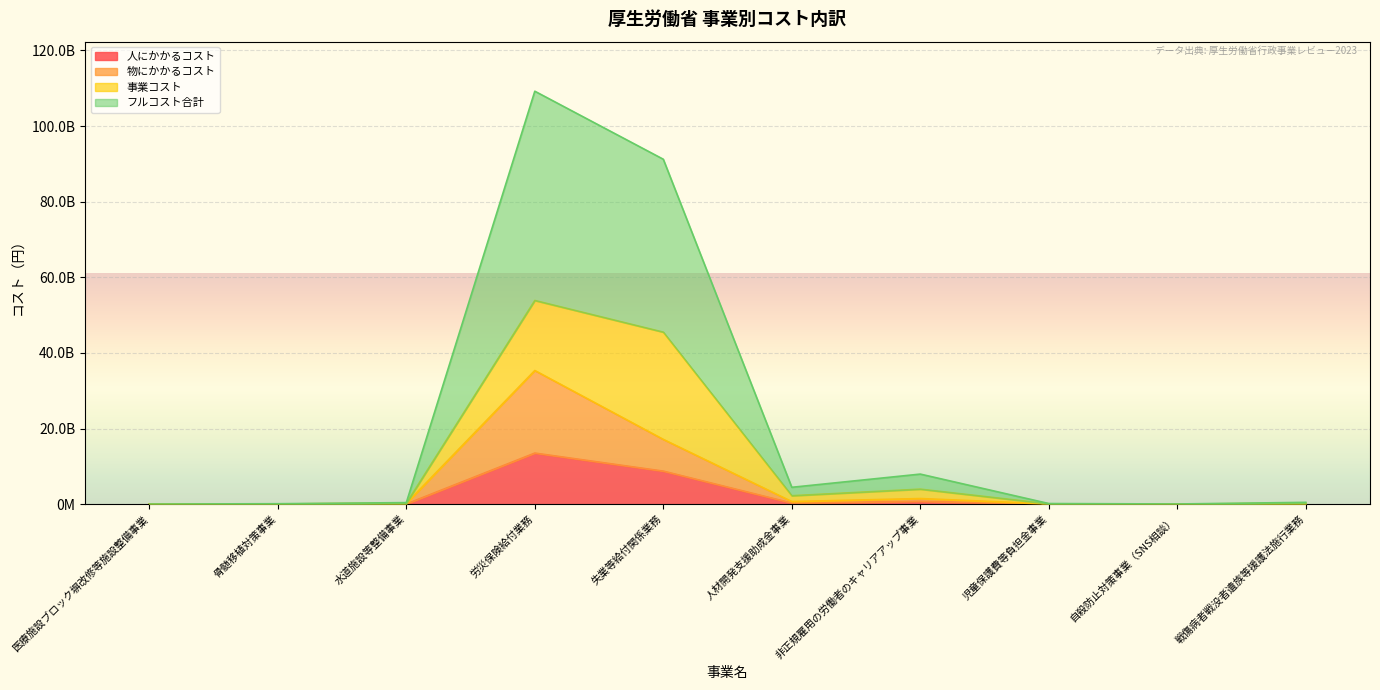

What is the minimum value shown in the chart?

677996